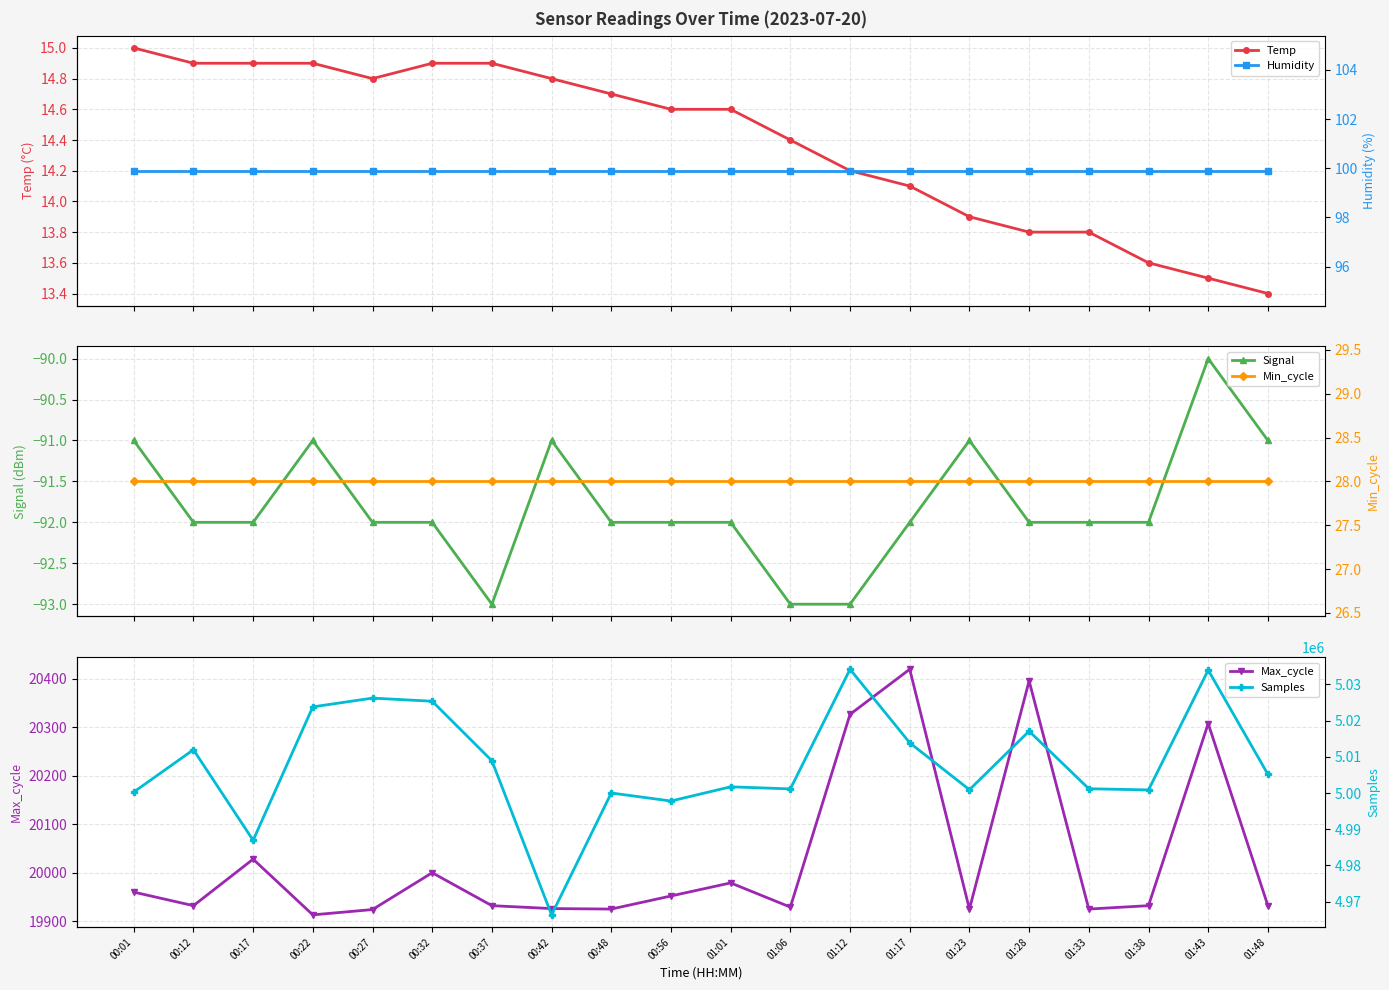

What value does the Min_cycle series have at 00:12?

28.0